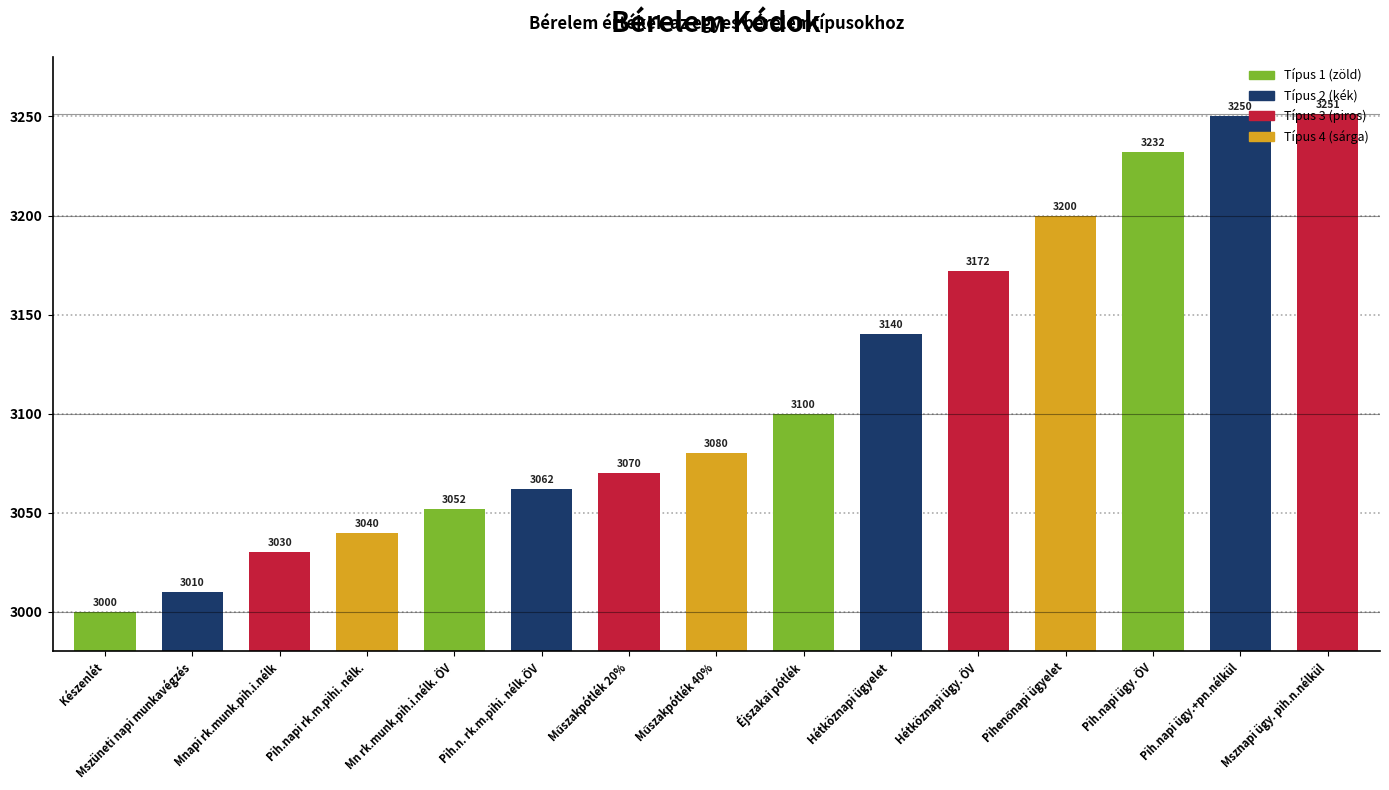

Where is the data nearest to the value 3125?

Hétköznapi ügyelet